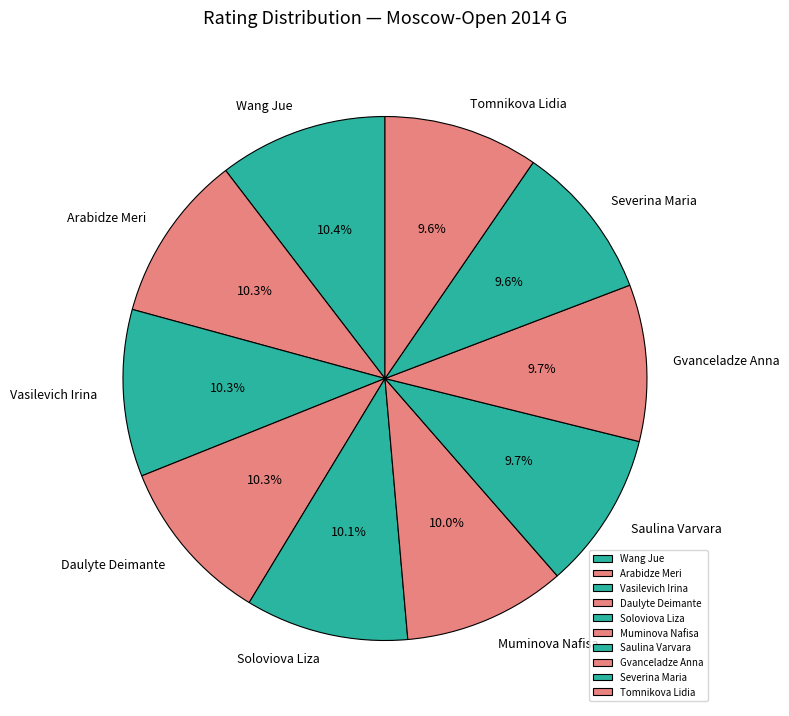

Does Vasilevich Irina account for over 50% of the chart?

No